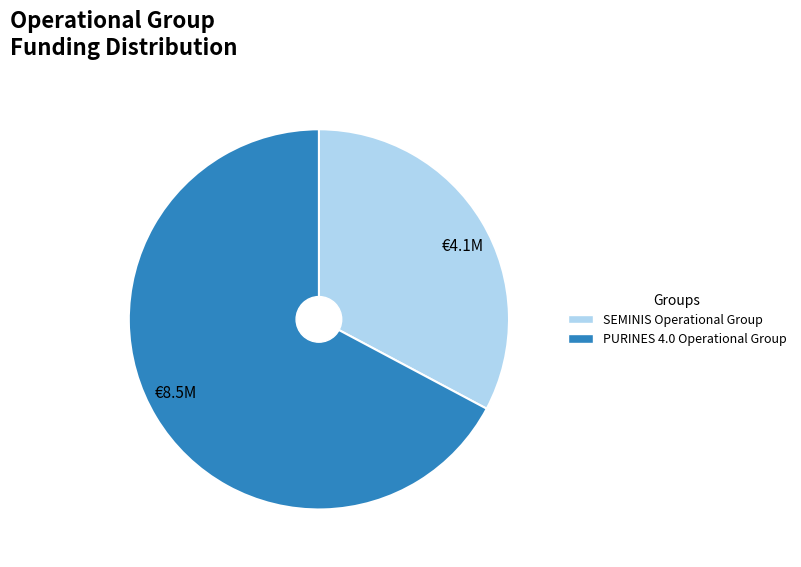

Is there any slice that represents more than half of the pie?

Yes